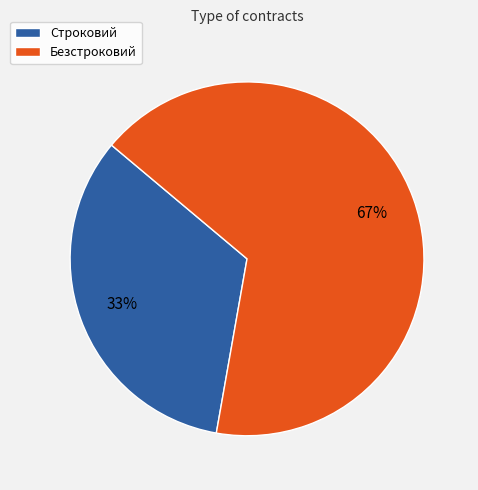

Which category has the smallest portion of the pie?

Строковий